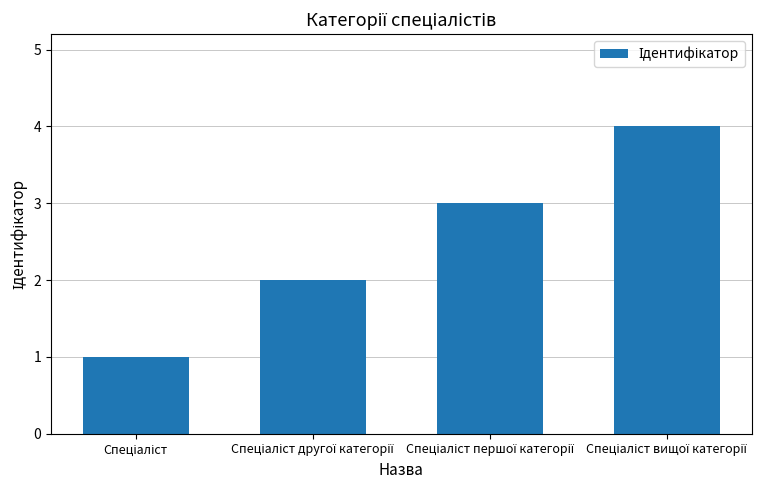

Does the chart contain any negative values?

No